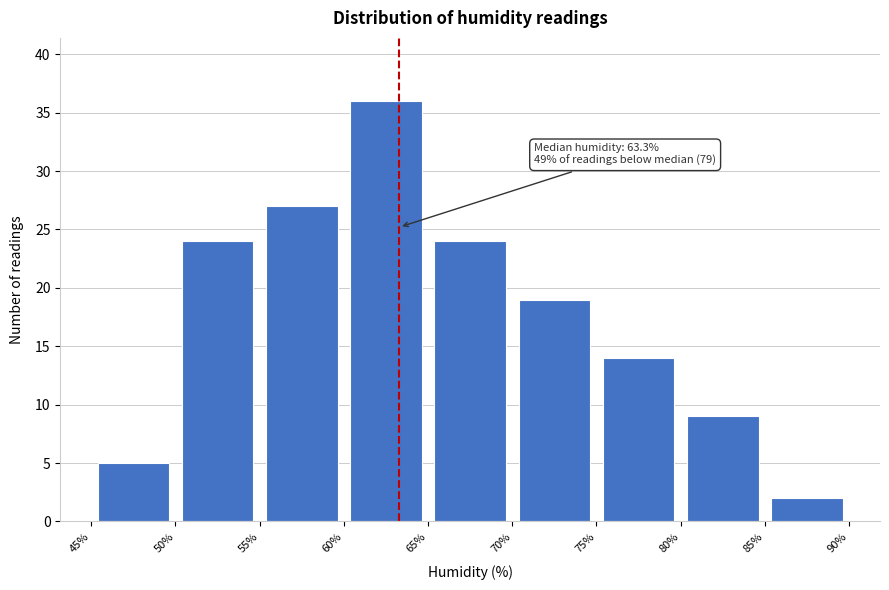

Over which range of the x-axis is the bar tallest?

60% to 65%